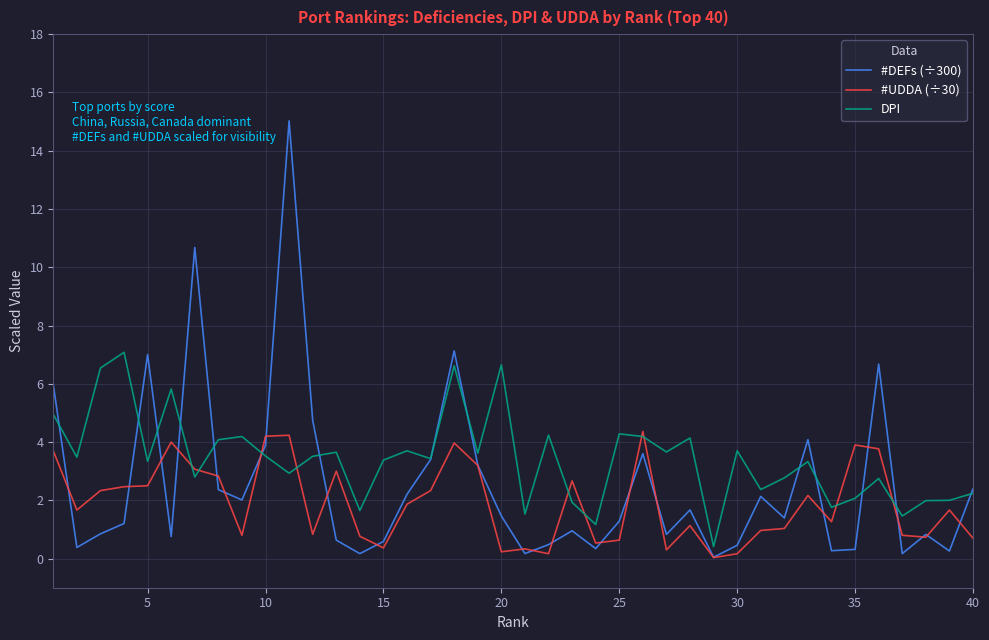

What is the maximum value for #DEFs (÷300)?

15.0